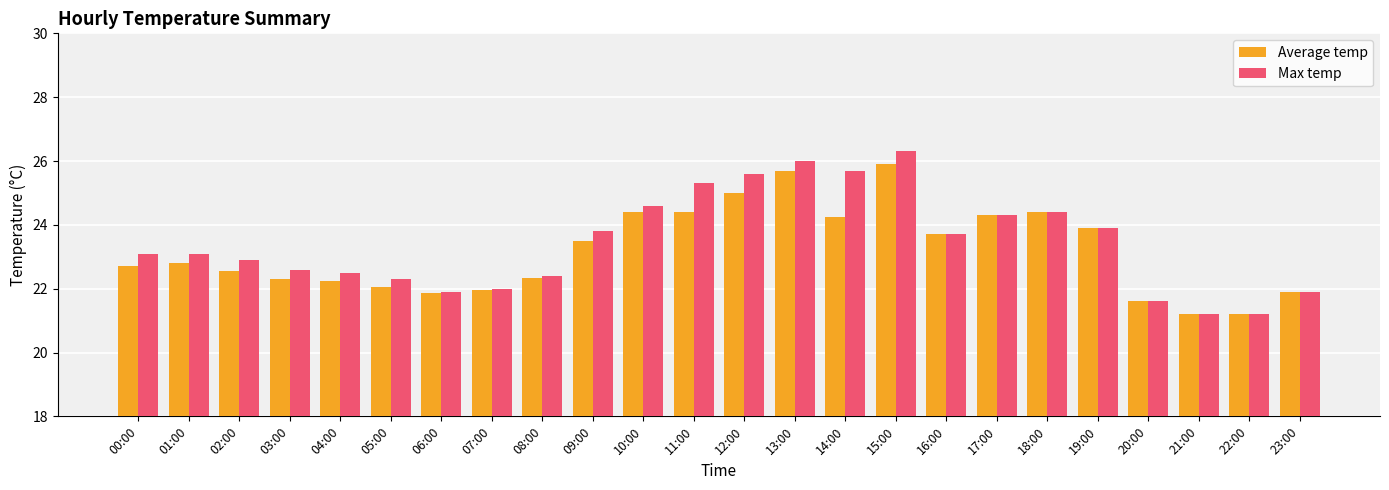

Where does the Average temp series first go above 22?

00:00